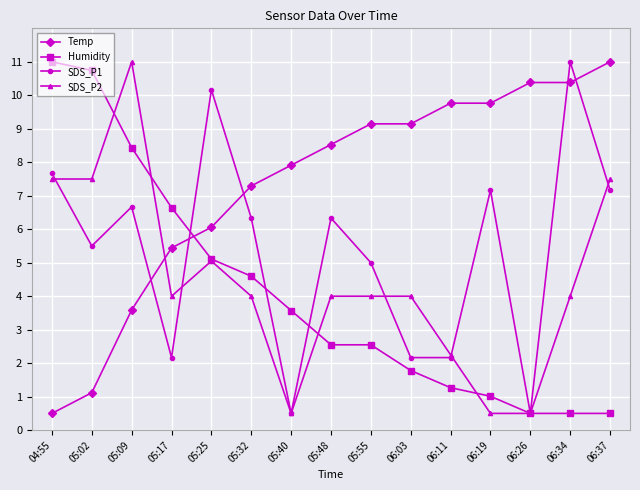

Where does the Humidity series first go above 2?

04:55